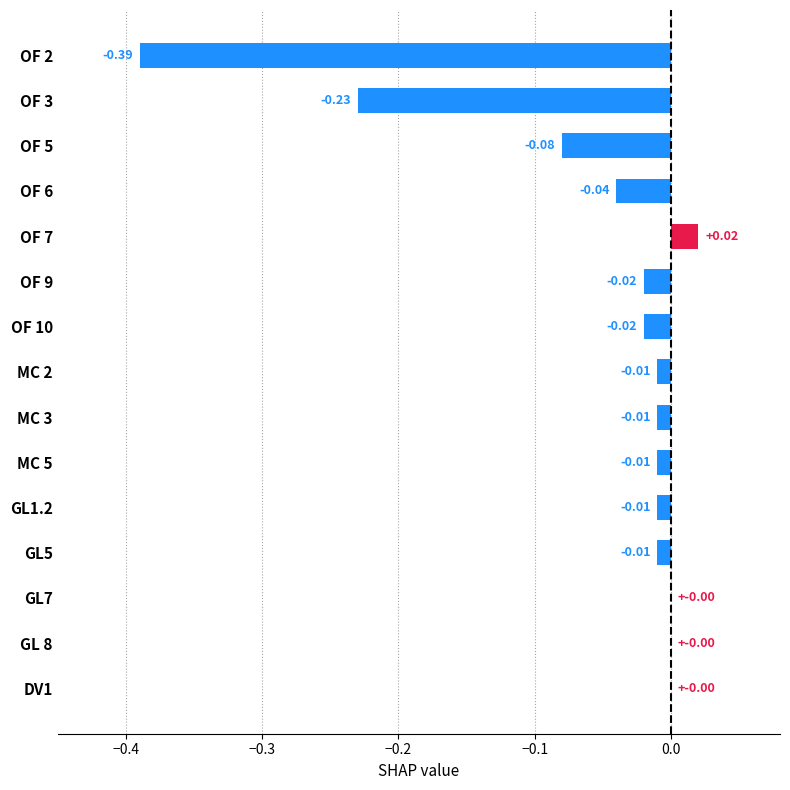

Between OF 5 and OF 3, which is larger?

OF 5